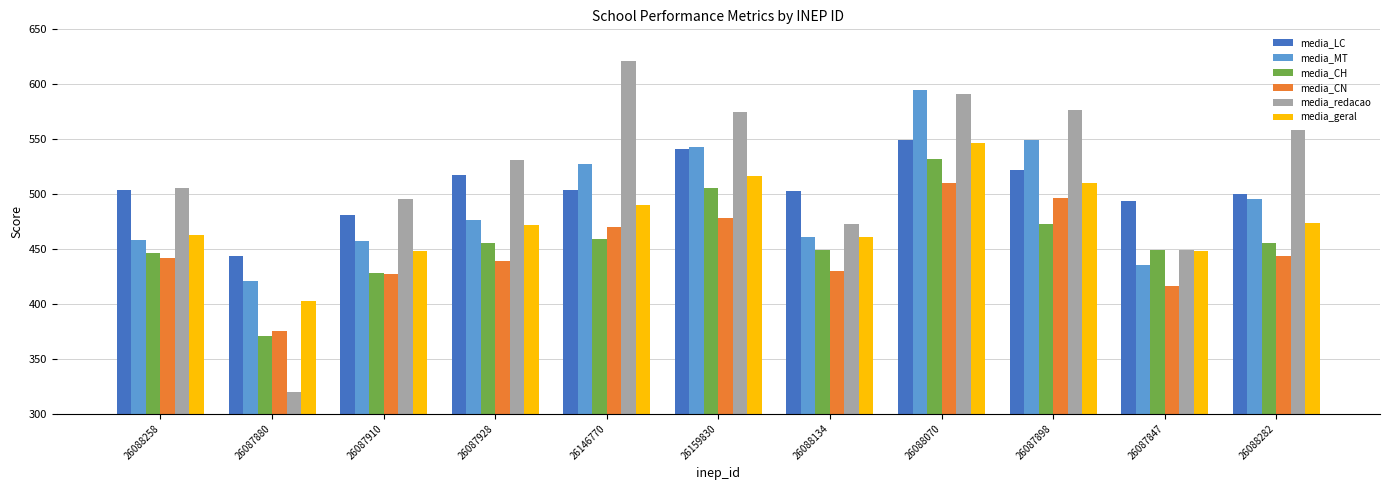

Is it true that media_CN equals 442.1 at 26088258?

True